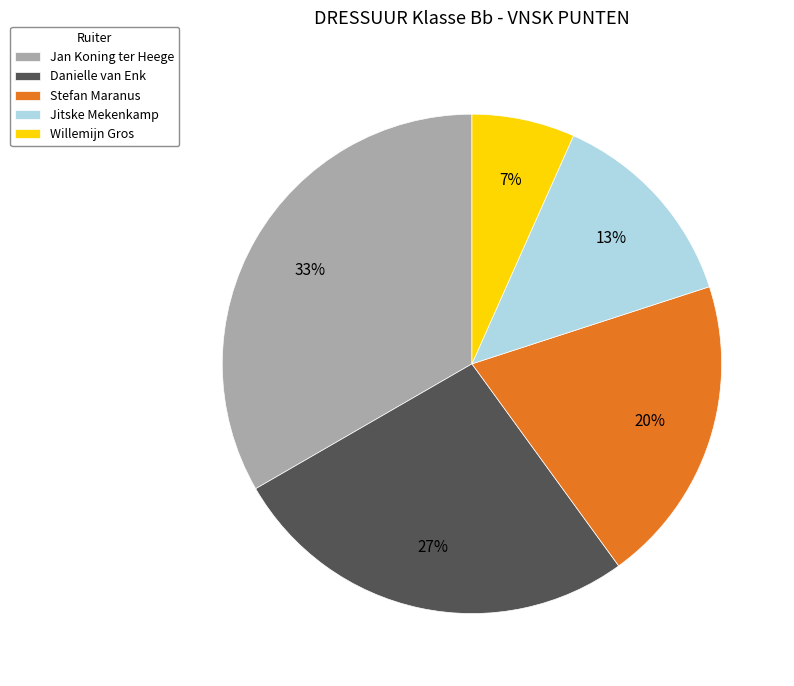

The Willemijn Gros slice represents 7% of the pie. True or false?

True